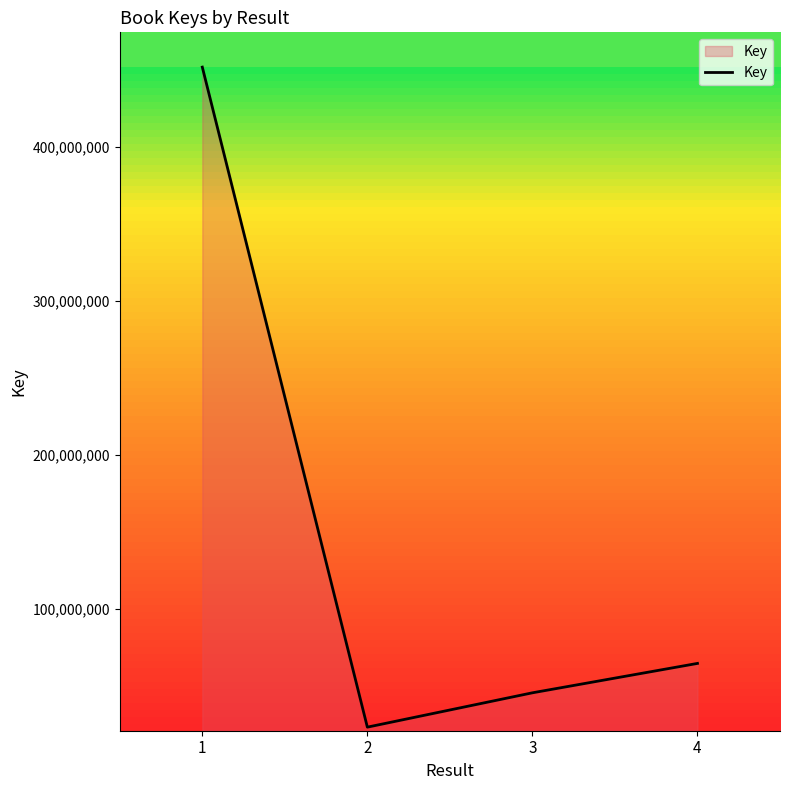

Reading right to left, transcribe all the data shown in this chart.

4=64563133	3=45484329	2=23195470	1=451562439